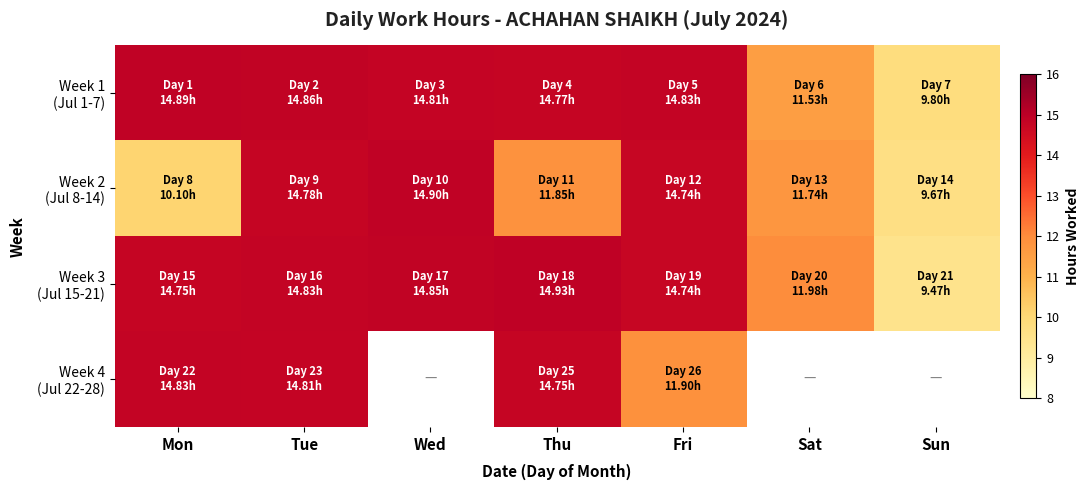

At which label does Week 3 (Jul 15-21) reach its peak?

Thu